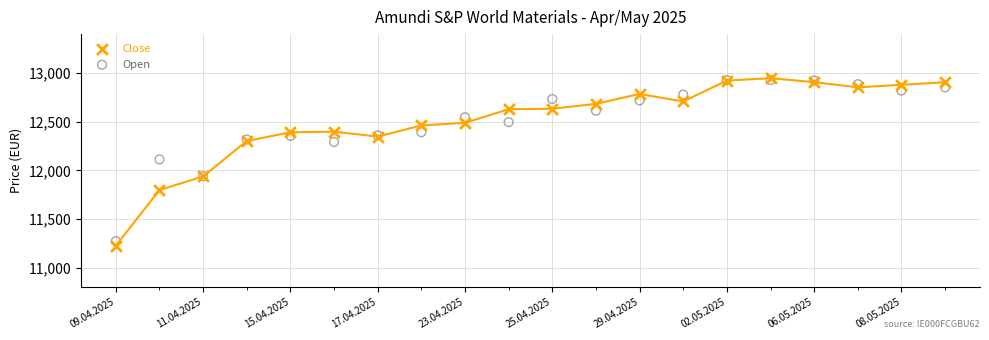

Across all series, what Y value is closest to 12086?

12112